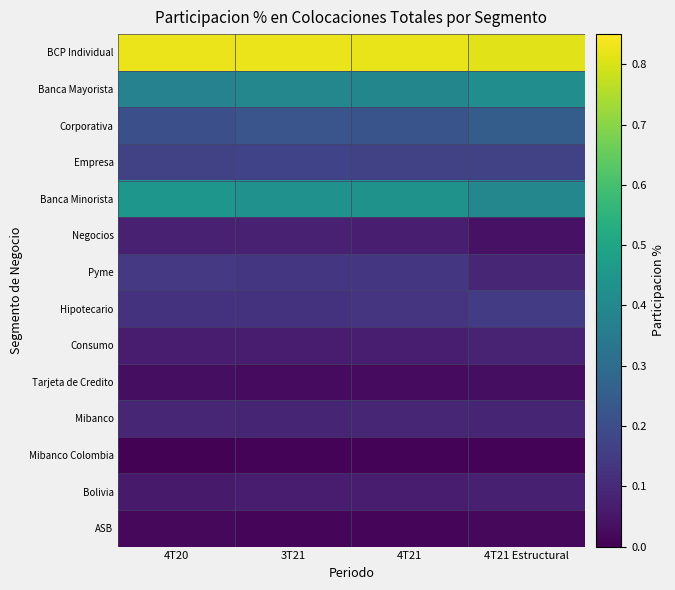

Reading left to right, extract all data points from this chart.

BCP Individual: 4T20=0.8	3T21=0.8	4T21=0.8	4T21 Estructural=0.8
Banca Mayorista: 4T20=0.4	3T21=0.4	4T21=0.4	4T21 Estructural=0.4
Corporativa: 4T20=0.2	3T21=0.2	4T21=0.2	4T21 Estructural=0.3
Empresa: 4T20=0.2	3T21=0.2	4T21=0.2	4T21 Estructural=0.2
Banca Minorista: 4T20=0.4	3T21=0.4	4T21=0.4	4T21 Estructural=0.4
Negocios: 4T20=0.1	3T21=0.1	4T21=0.1	4T21 Estructural=0.0
Pyme: 4T20=0.1	3T21=0.1	4T21=0.1	4T21 Estructural=0.1
Hipotecario: 4T20=0.1	3T21=0.1	4T21=0.1	4T21 Estructural=0.1
Consumo: 4T20=0.1	3T21=0.1	4T21=0.1	4T21 Estructural=0.1
Tarjeta de Credito: 4T20=0.0	3T21=0.0	4T21=0.0	4T21 Estructural=0.0
Mibanco: 4T20=0.1	3T21=0.1	4T21=0.1	4T21 Estructural=0.1
Mibanco Colombia: 4T20=0.0	3T21=0.0	4T21=0.0	4T21 Estructural=0.0
Bolivia: 4T20=0.1	3T21=0.1	4T21=0.1	4T21 Estructural=0.1
ASB: 4T20=0.0	3T21=0.0	4T21=0.0	4T21 Estructural=0.0